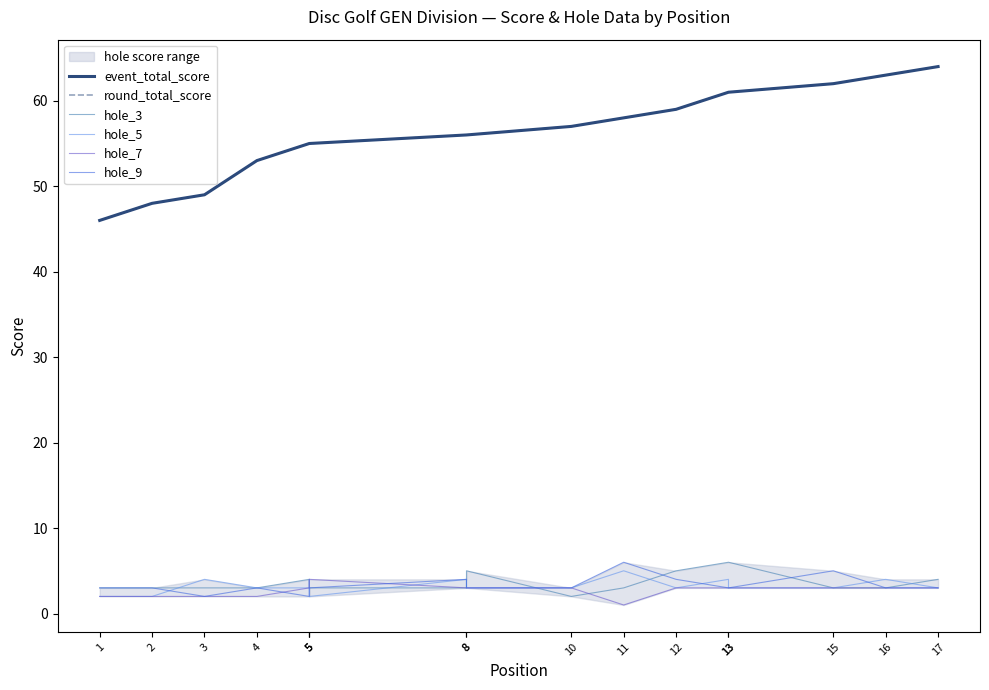

Which has a higher value, 10 or 13?

13